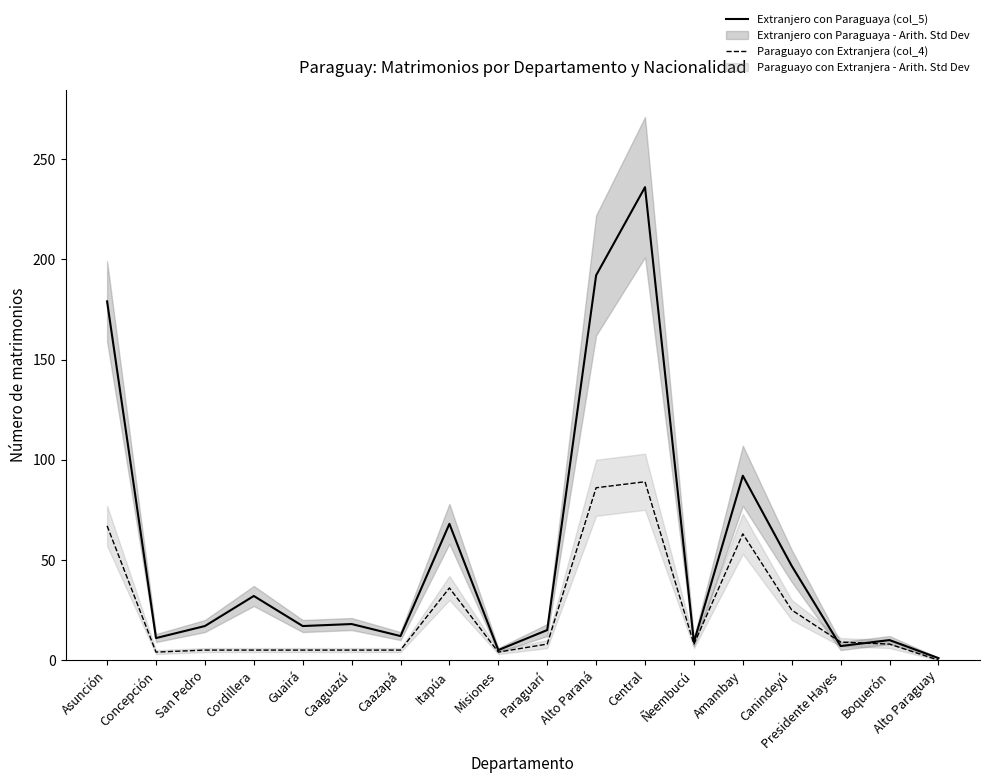

Where is the first local minimum for Extranjero con Paraguaya (col_5)?

Concepción